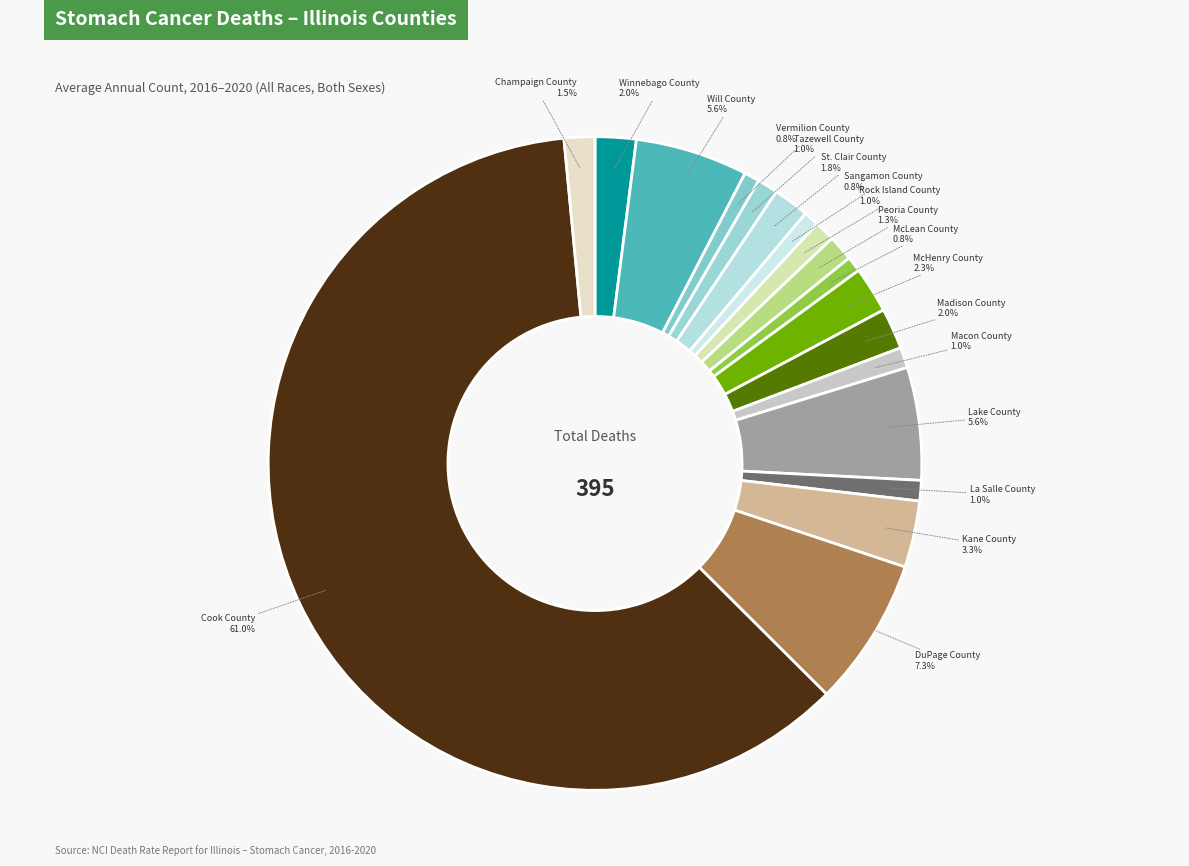

How many slices are in this pie chart?

18